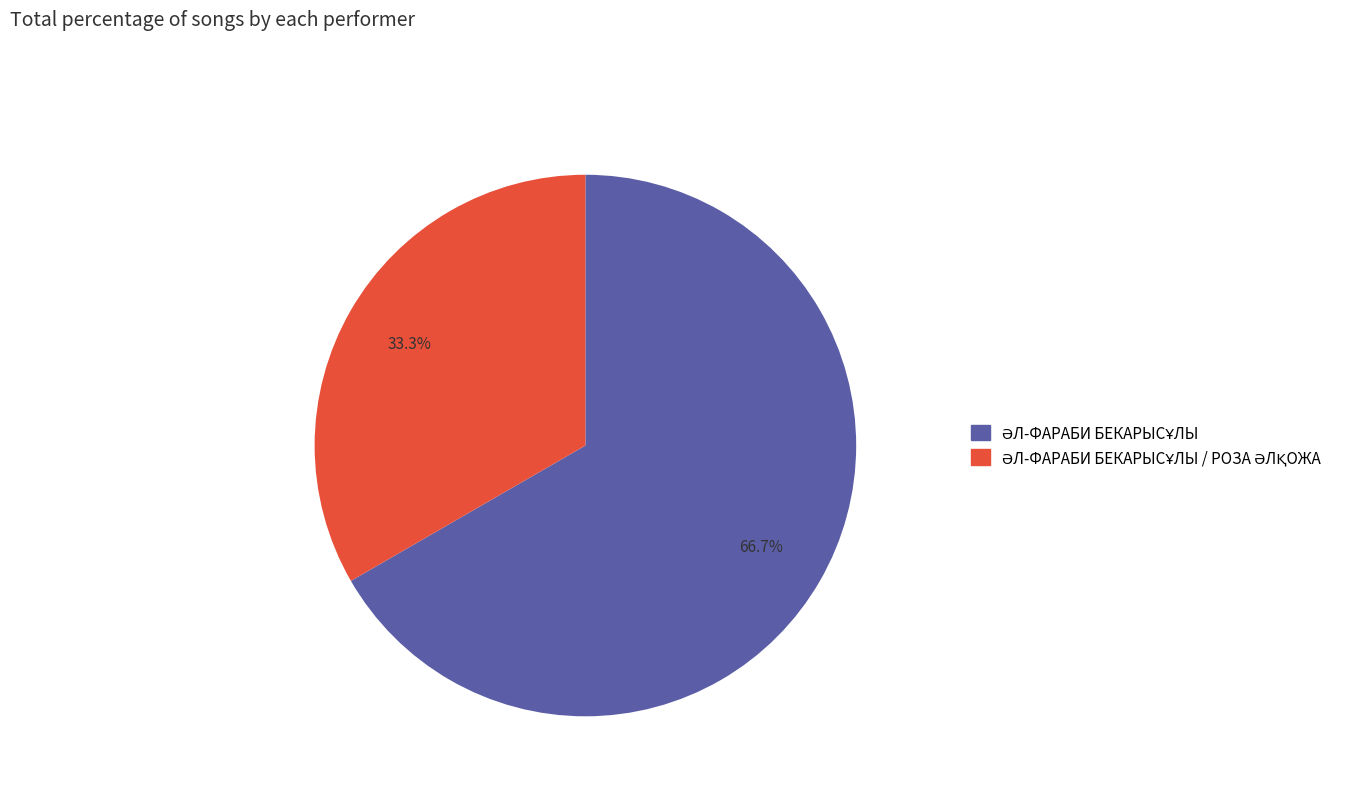

How many slices are in this pie chart?

2